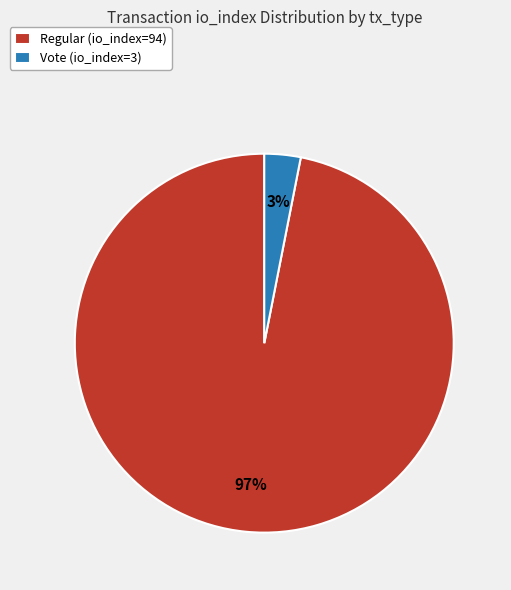

Combined, do Vote (io_index=3) and Regular (io_index=94) account for over 50%?

Yes